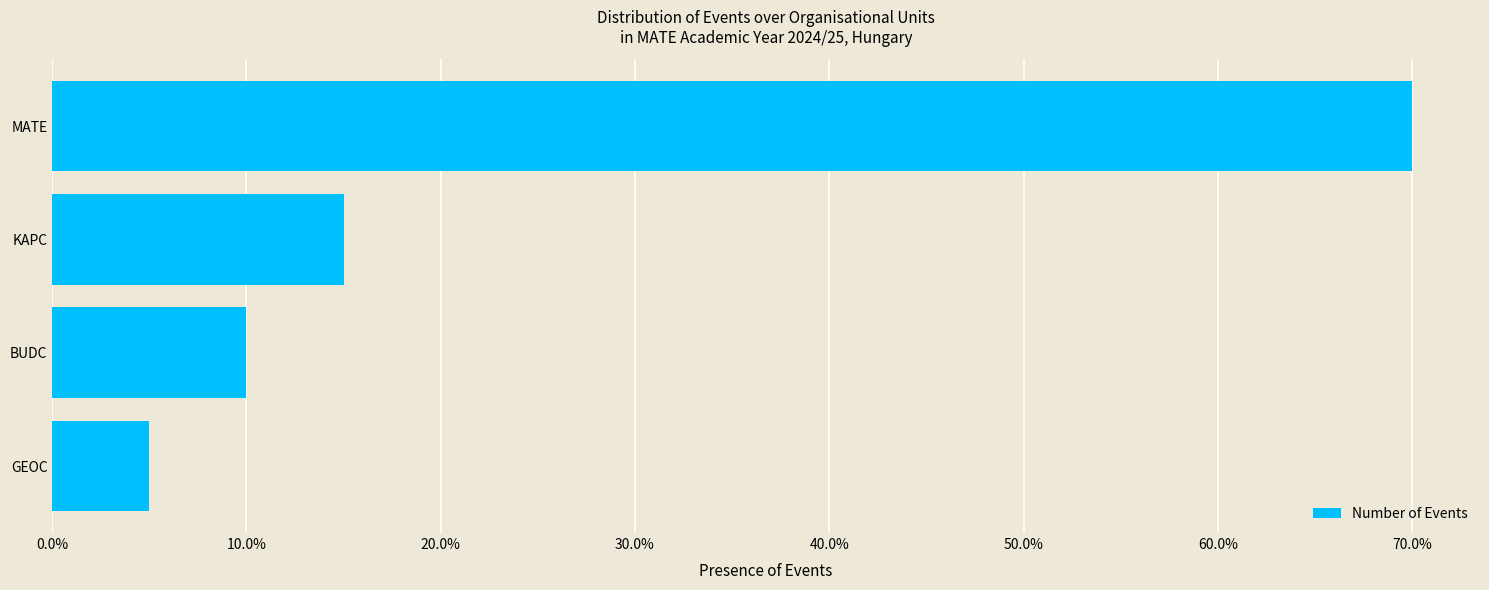

What is the maximum value shown in the chart?

0.7